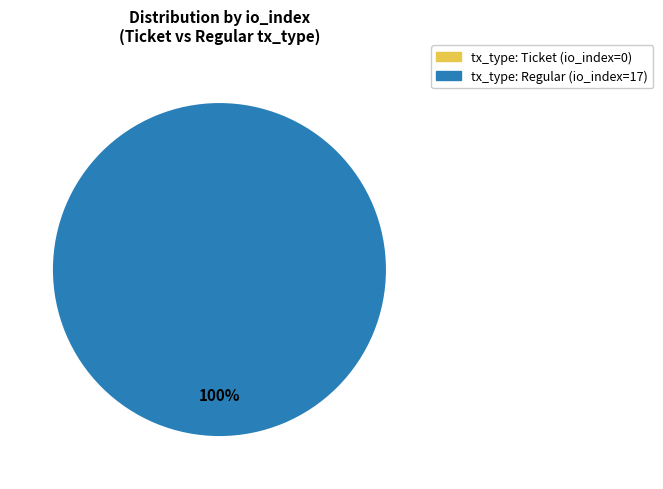

Which category has the smallest portion of the pie?

tx_type: Ticket (io_index=0)